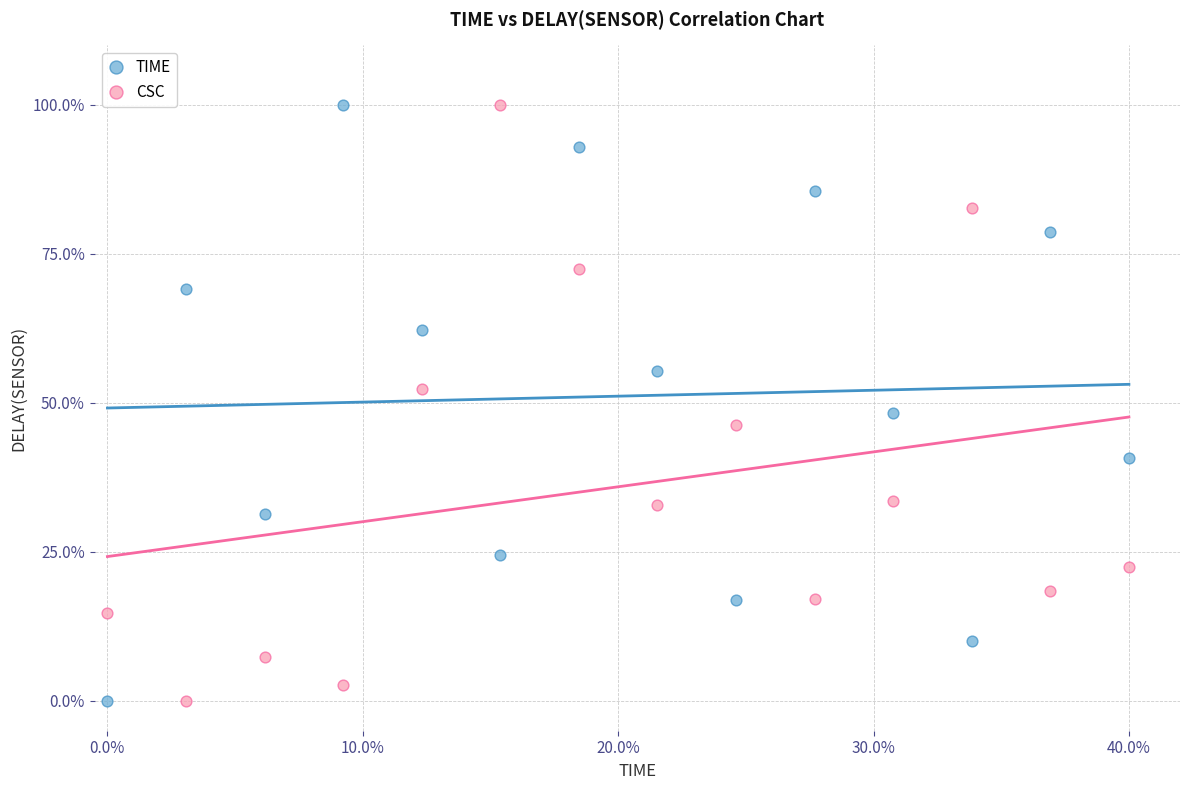

What are all the series names shown in the legend?

TIME, CSC